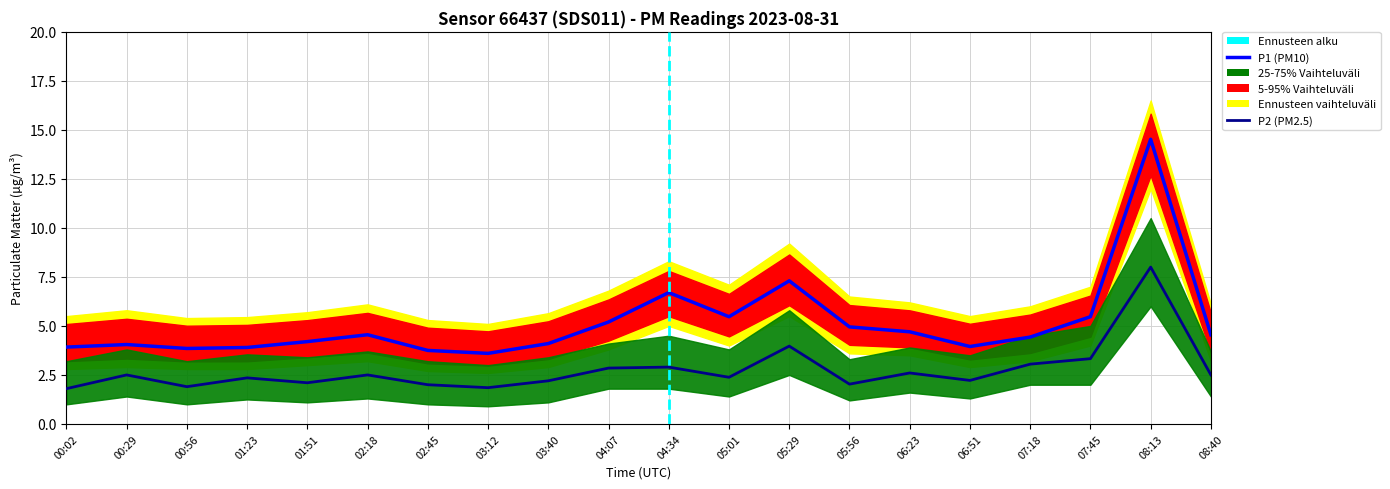

What is the label of the 8th point from the left?

03:12